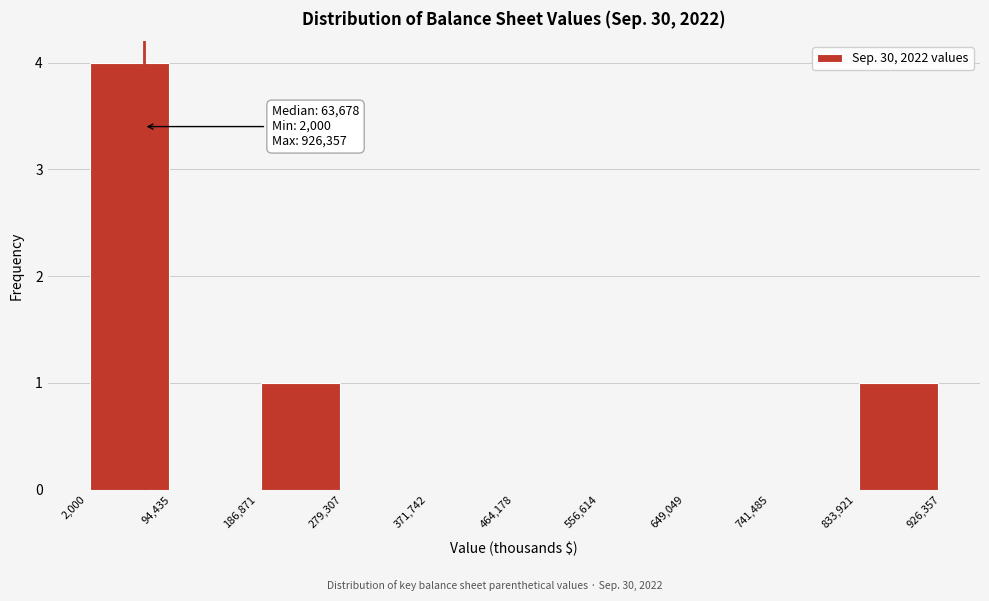

Which range on the x-axis has the tallest bar?

2,000 to 94,435